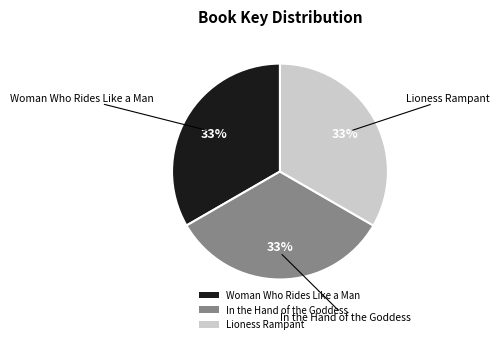

Do In the Hand of the Goddess and Woman Who Rides Like a Man together represent more than half of the pie?

Yes